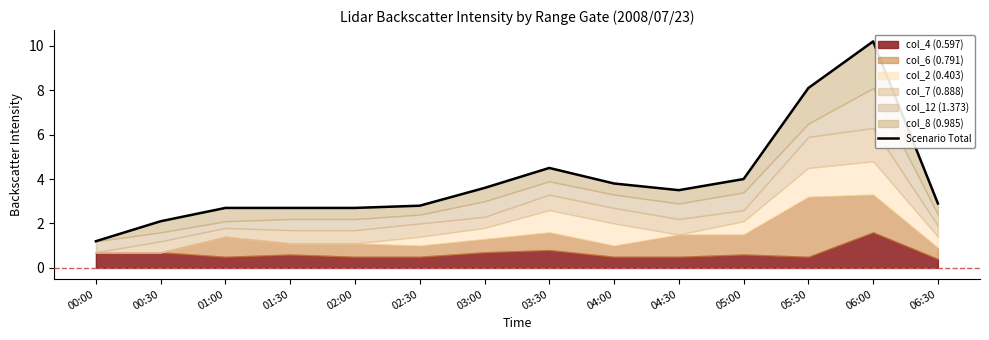

What is the difference between the values at 00:00 and 01:00?

1.5